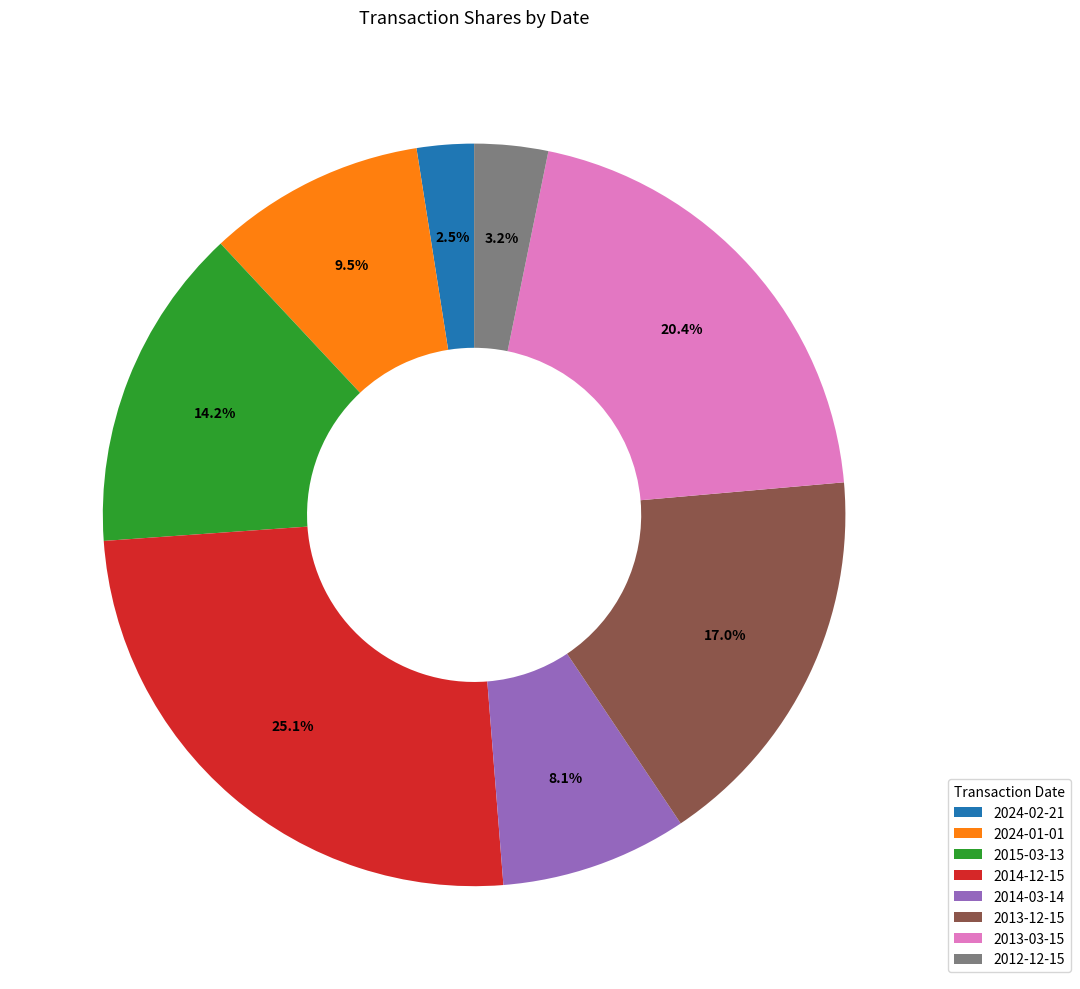

How many segments does this pie chart have?

8